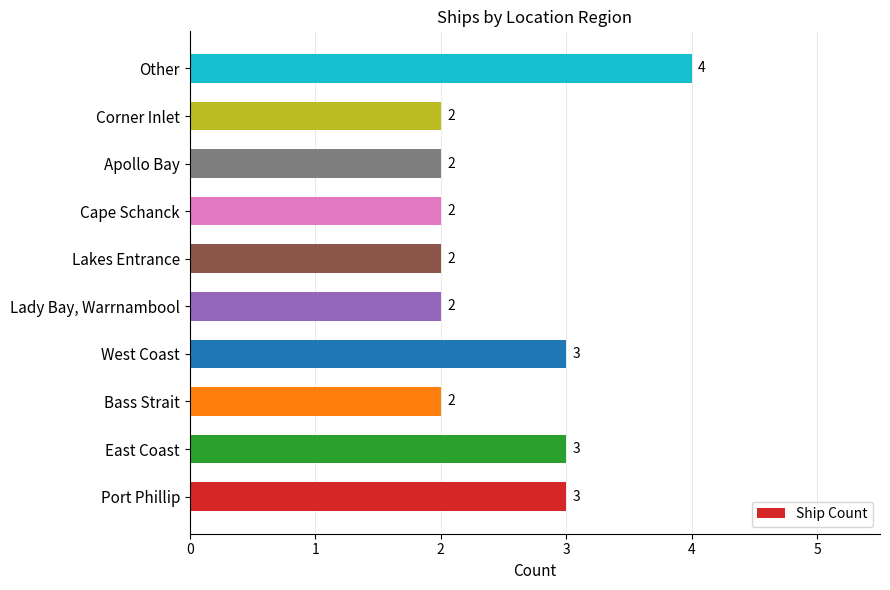

What is the ratio of the value at East Coast to the value at Lakes Entrance?

1.5